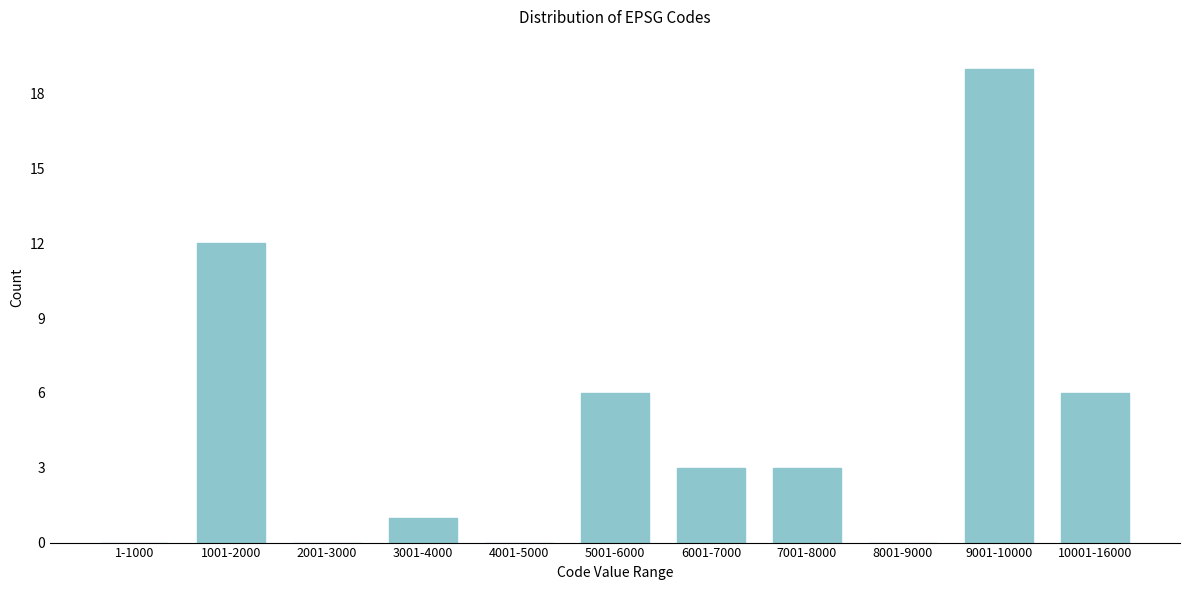

Reading left to right, what are all the values shown in this chart?

1-1000=0	1001-2000=12	2001-3000=0	3001-4000=1	4001-5000=0	5001-6000=6	6001-7000=3	7001-8000=3	8001-9000=0	9001-10000=19	10001-16000=6